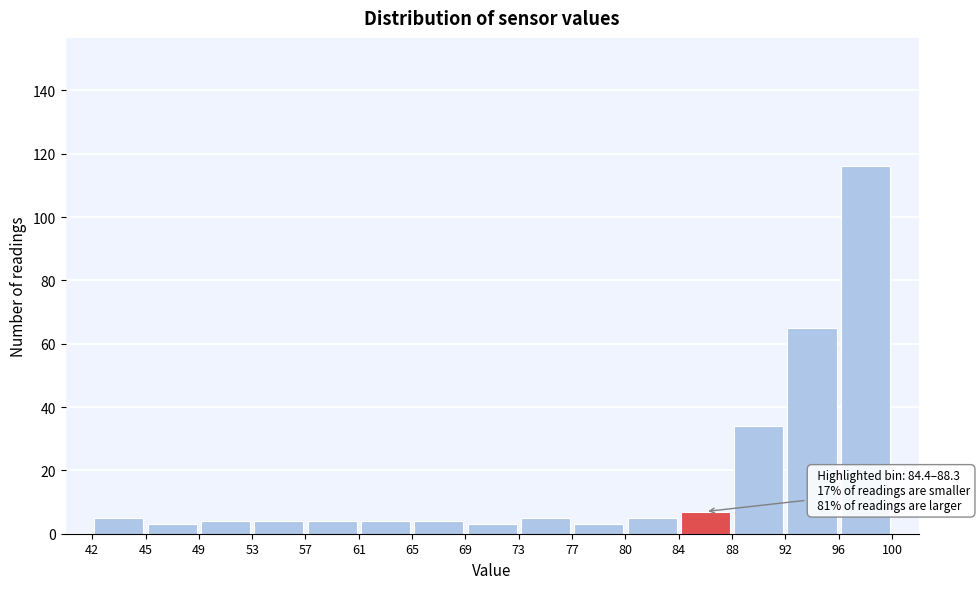

Over which range of the x-axis is the bar tallest?

96 to 100